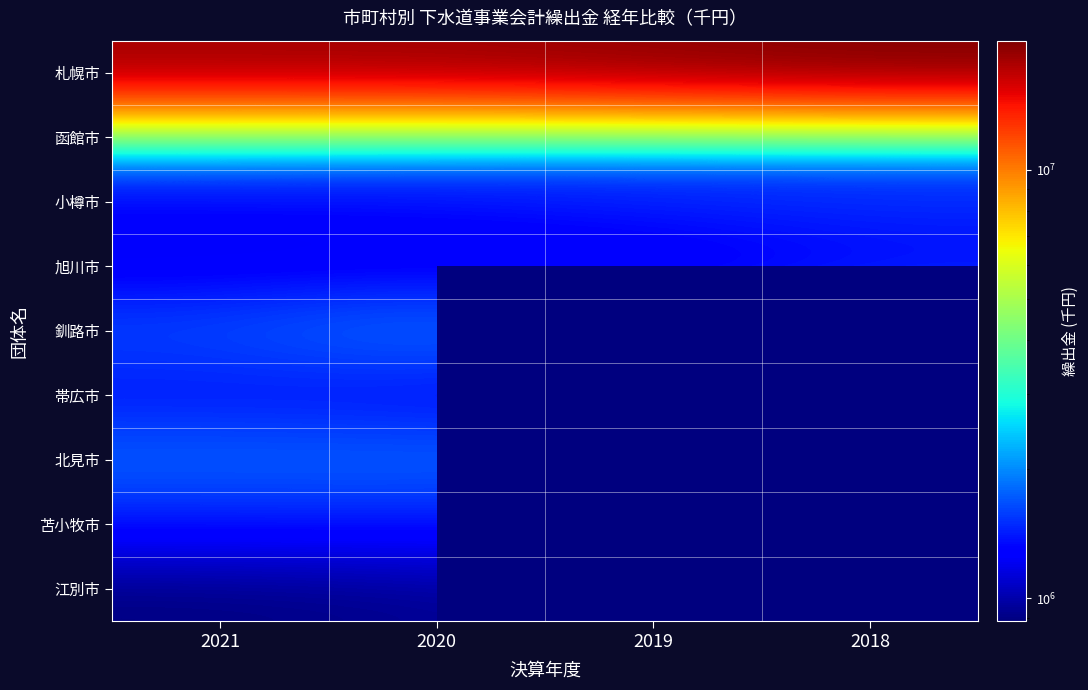

At which category is the sum across all series the highest?

2019